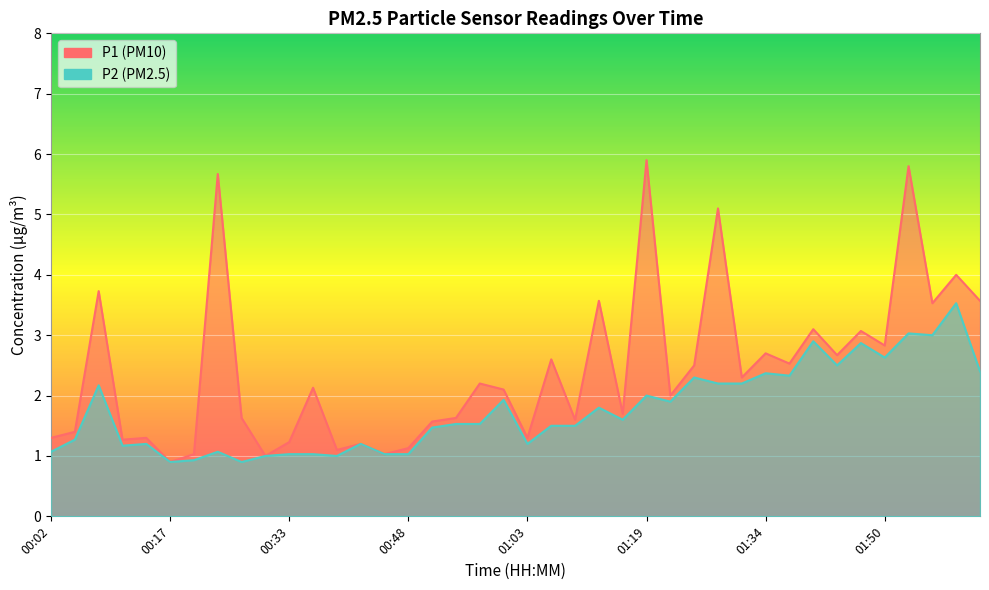

True or false: P1 and P2 intersect in this chart.

False